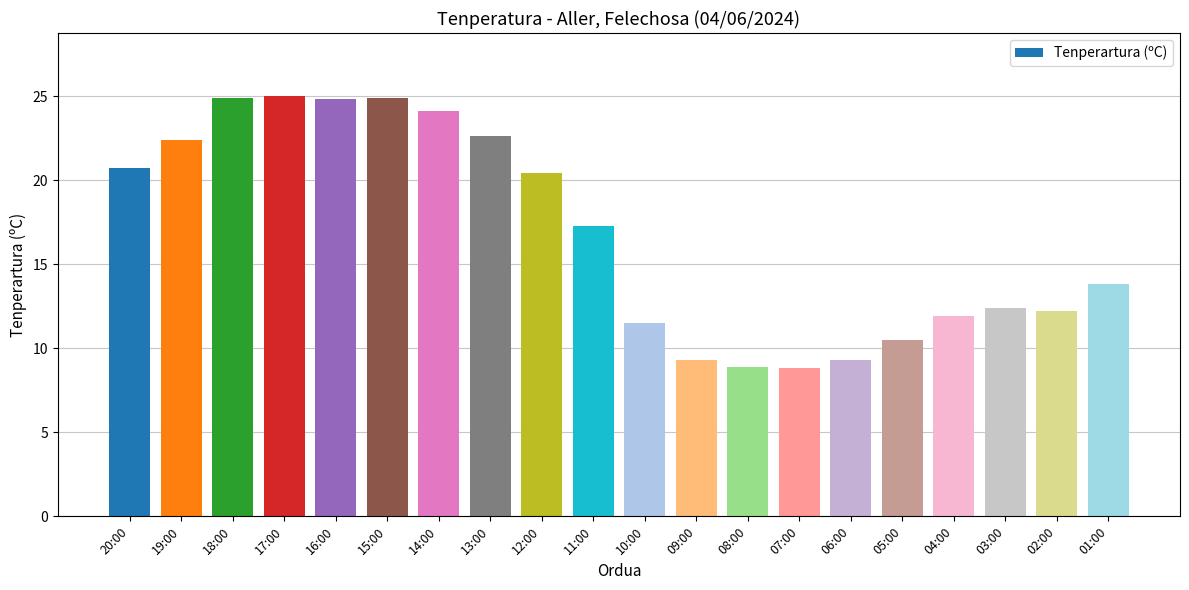

The chart shows a value of 11.5 at 10:00. True or false?

True